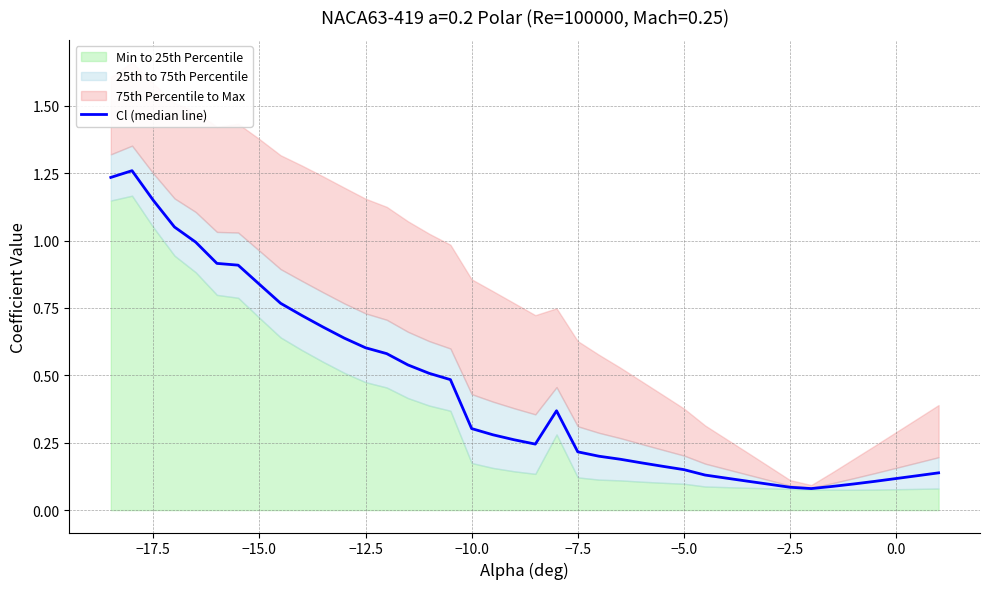

How many lines are shown in the chart?

1